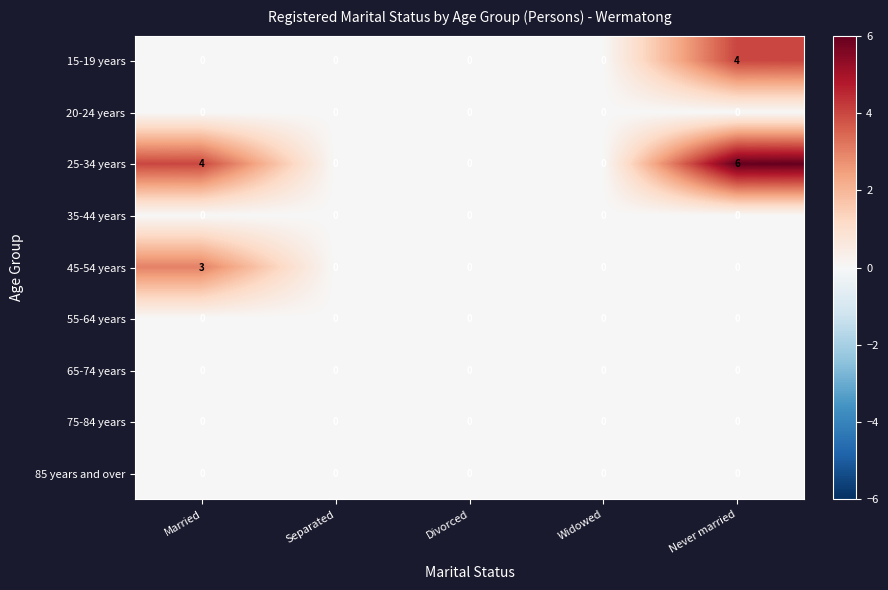

Which series has the largest total across all categories?

25-34 years